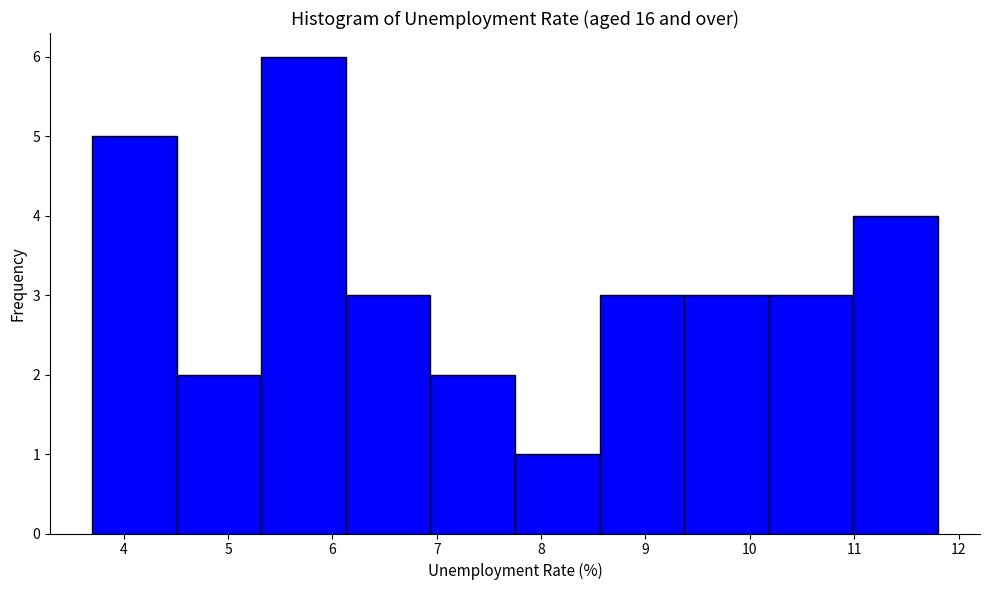

Over which range of the x-axis is the bar tallest?

5.32 to 6.13